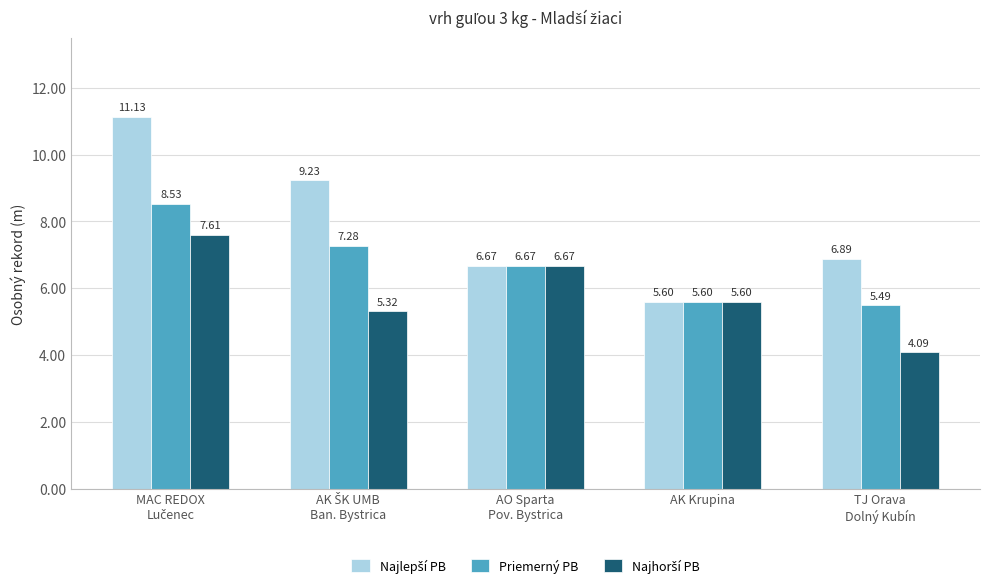

What is the difference between the maximum and second lowest values in the Priemerný PB series?

2.9